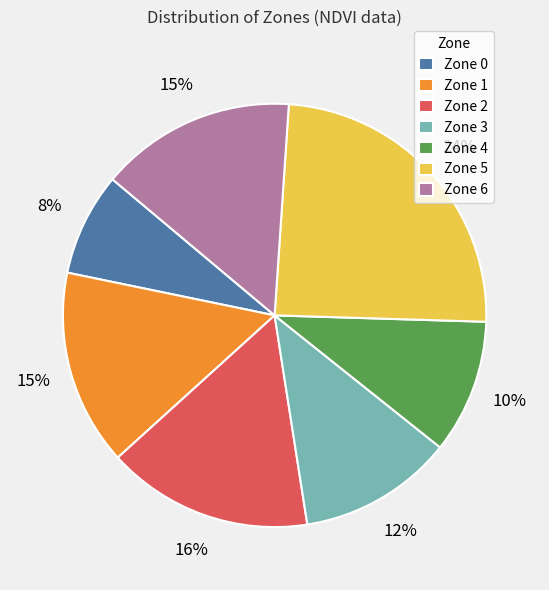

True or false: Zone 1 accounts for 15% of the total.

True